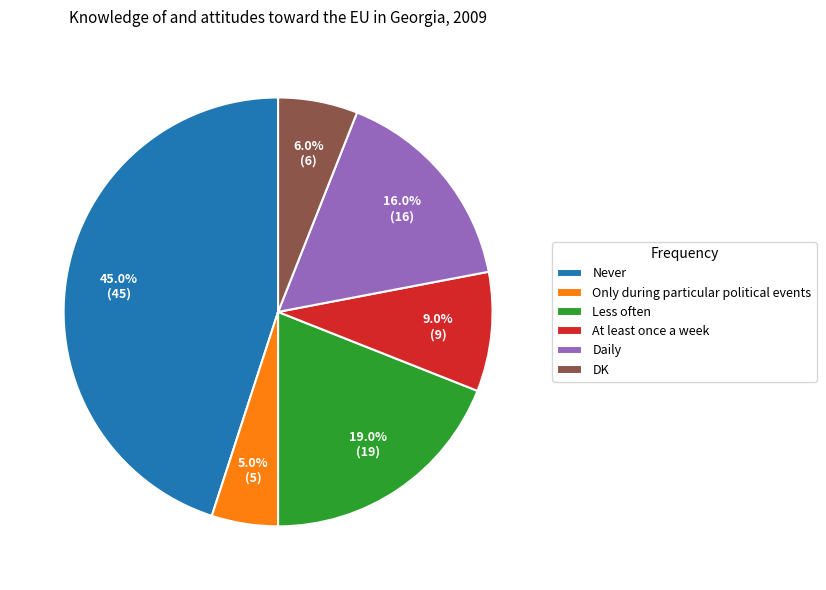

Approximately how many times larger is the value at DK compared to At least once a week?

0.7